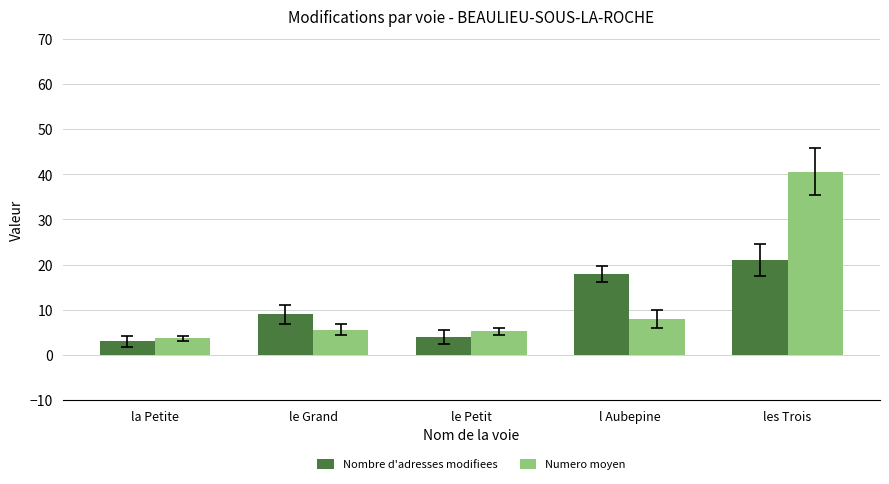

At which category is the sum across all series the highest?

les Trois